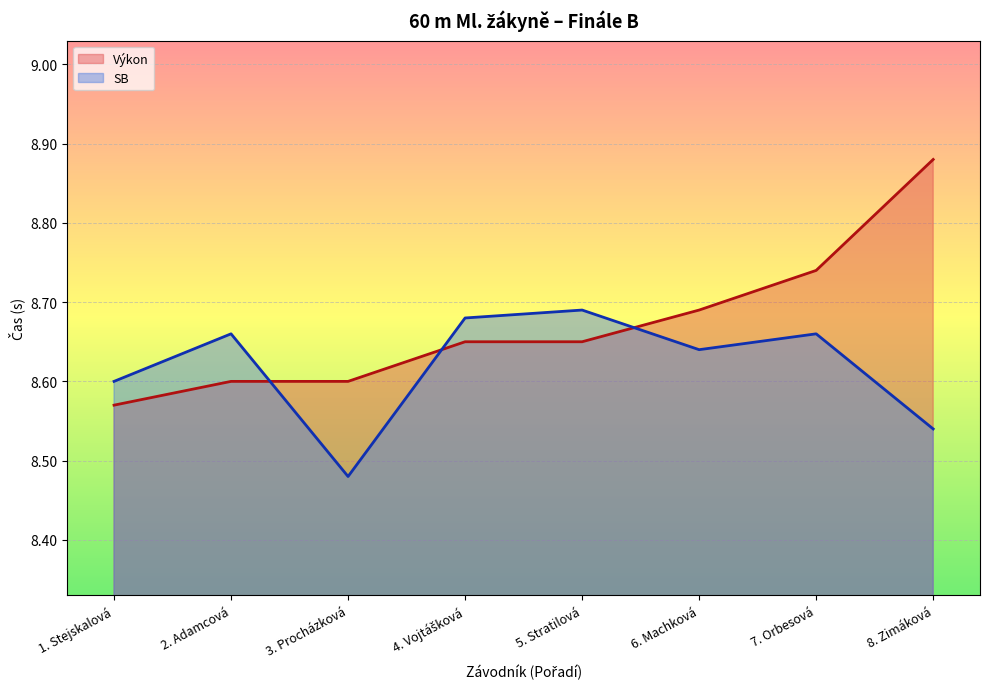

How many lines are shown in the chart?

2